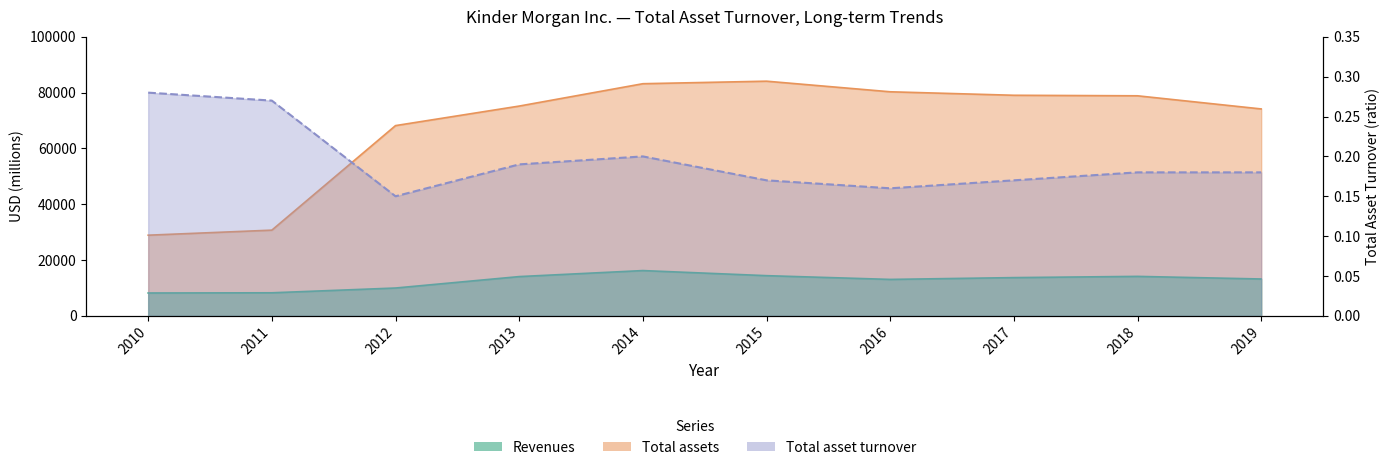

What is the difference between the second highest and second lowest values in the Total assets series?

52481.0